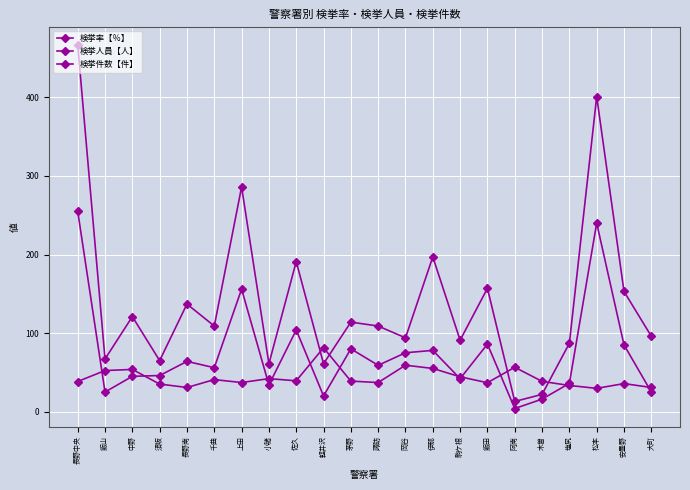

Rank the series by their average value, from highest to lowest.

検挙件数【件】, 検挙人員【人】, 検挙率【％】